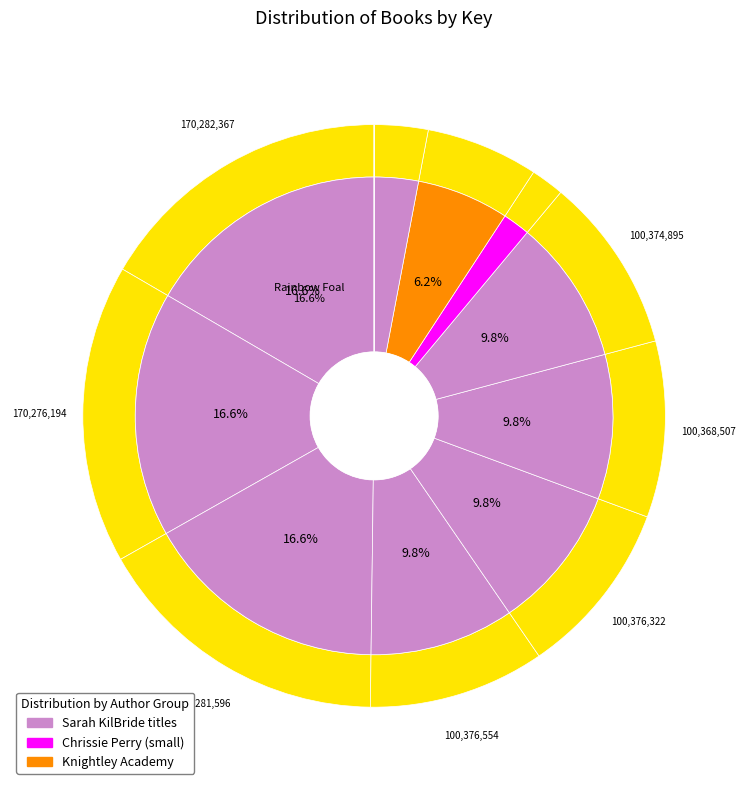

To the nearest percent, what portion does Forest Fairy Pony represent?

17%